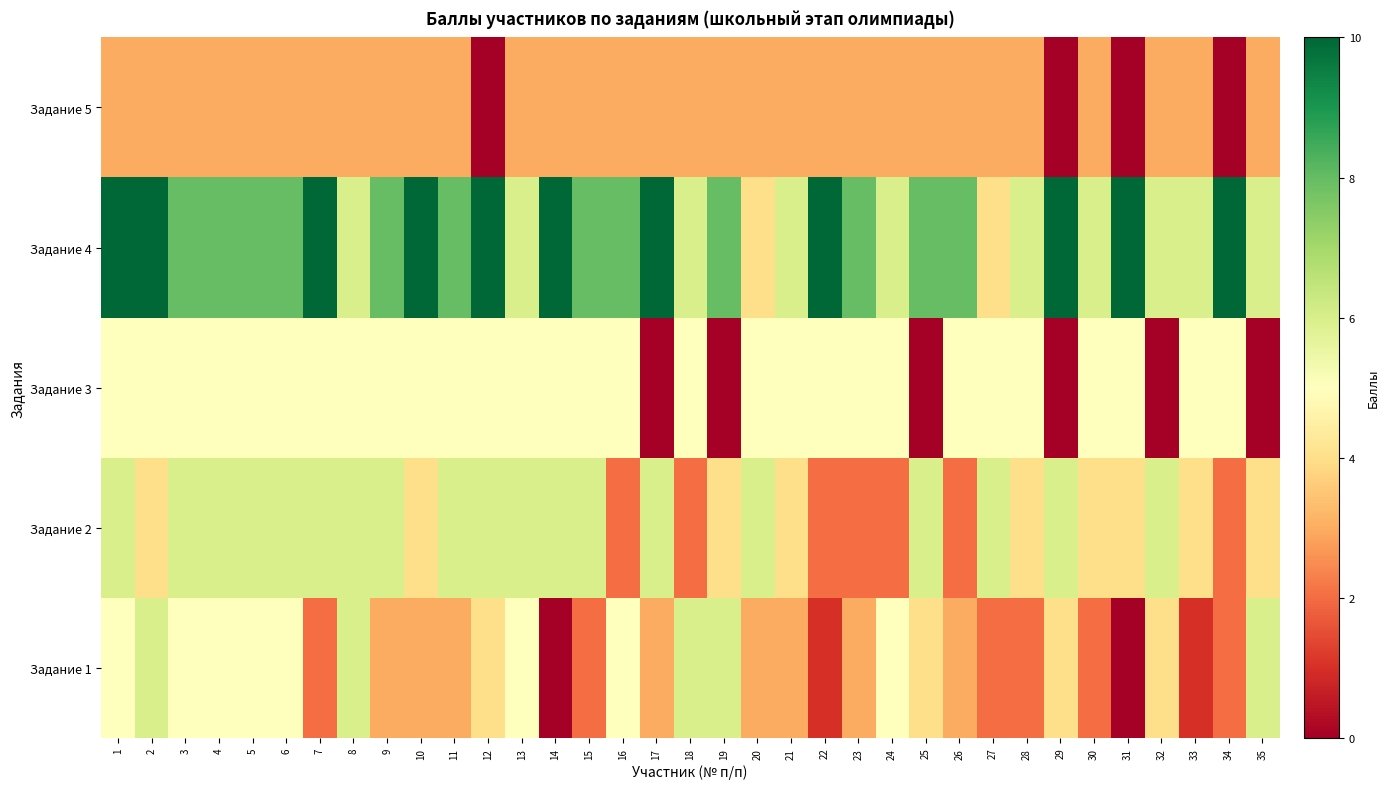

What is the spread (max minus min) of values at 32?

6